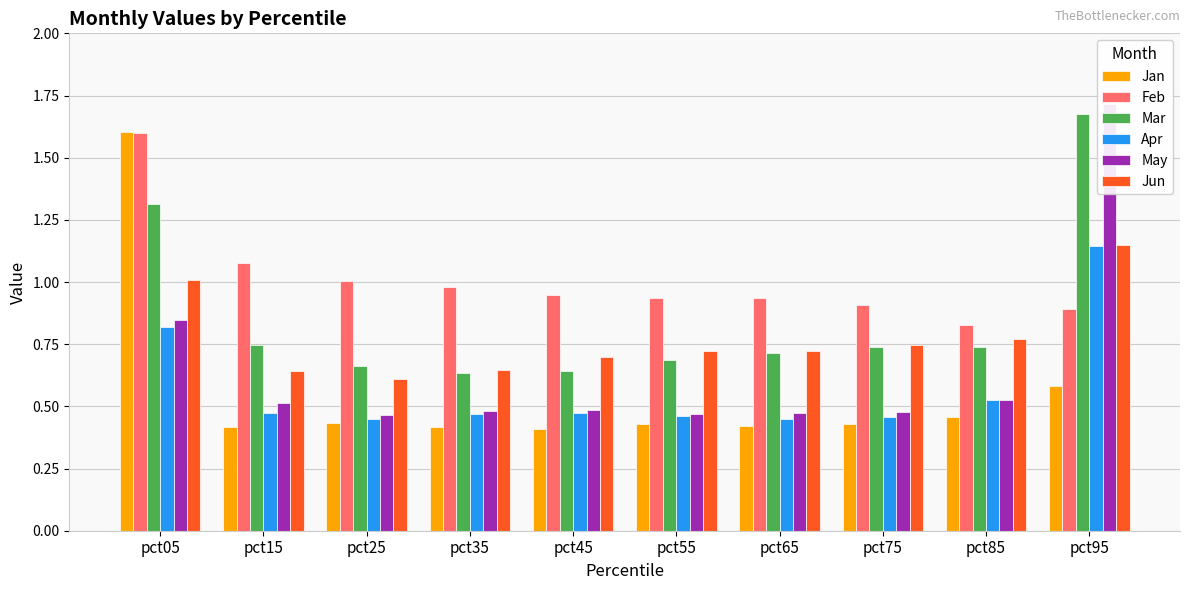

Is the value of May at pct95 greater than the value of Apr at pct75?

Yes